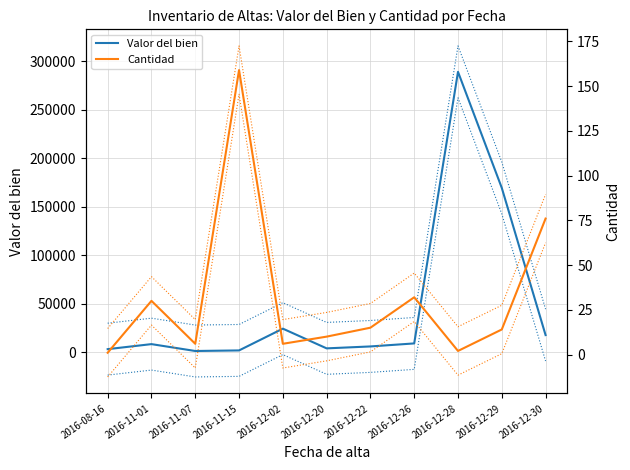

Count the number of categories in the chart.

11